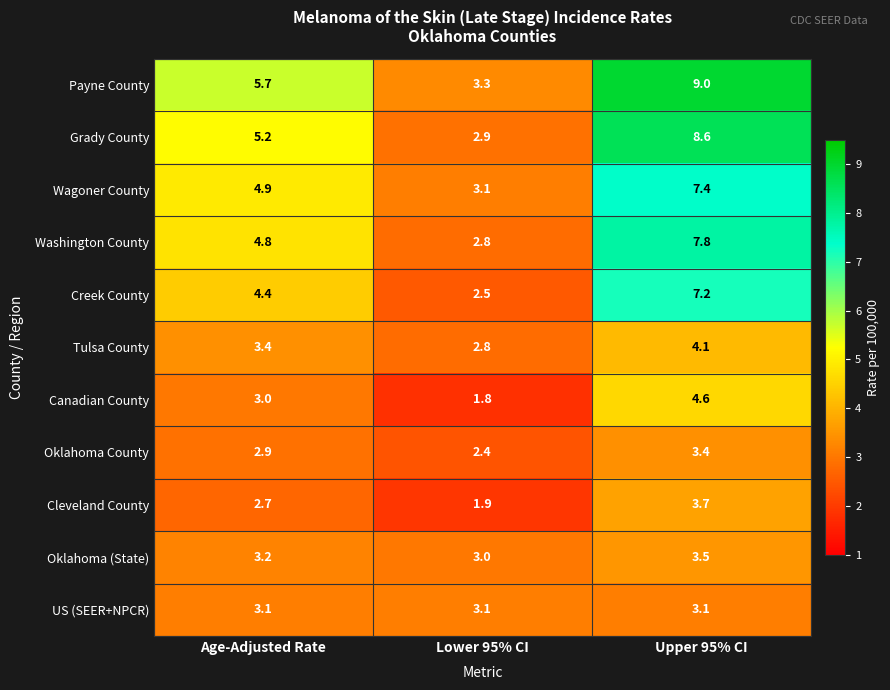

Is it true that Tulsa County equals 1.6 at Lower 95% CI?

False